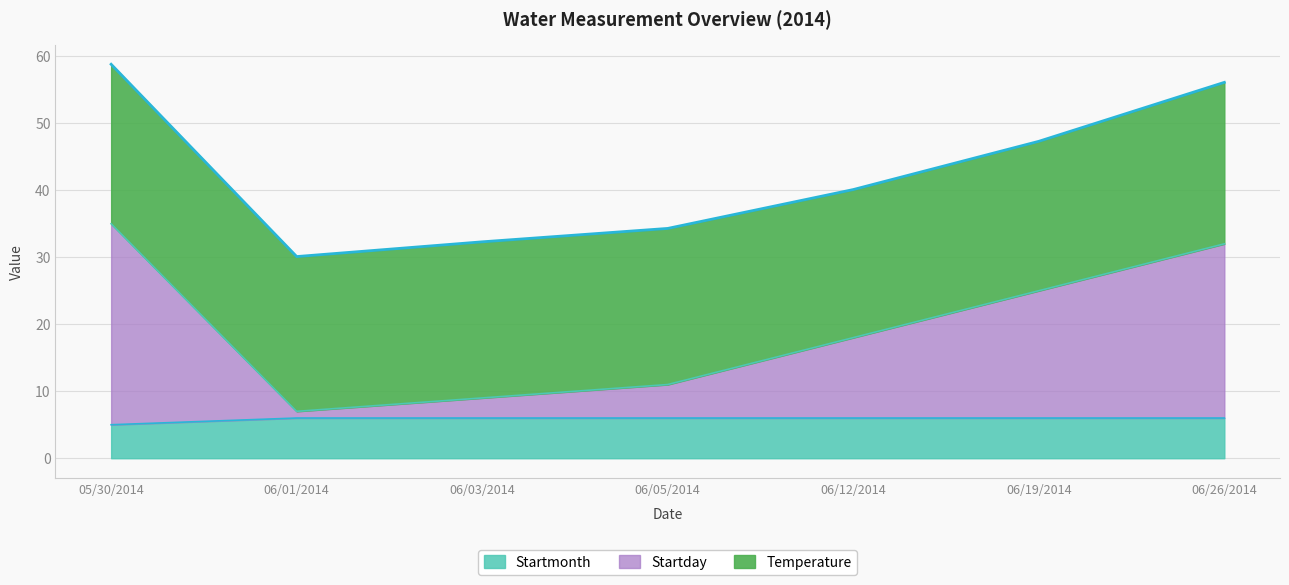

What is the highest value of the Startmonth series?

6.0